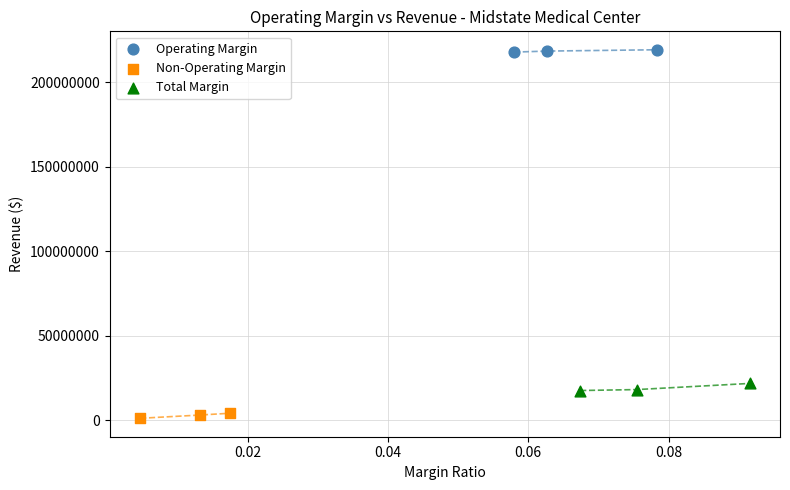

What are all the series names shown in the legend?

Operating Margin, Non-Operating Margin, Total Margin